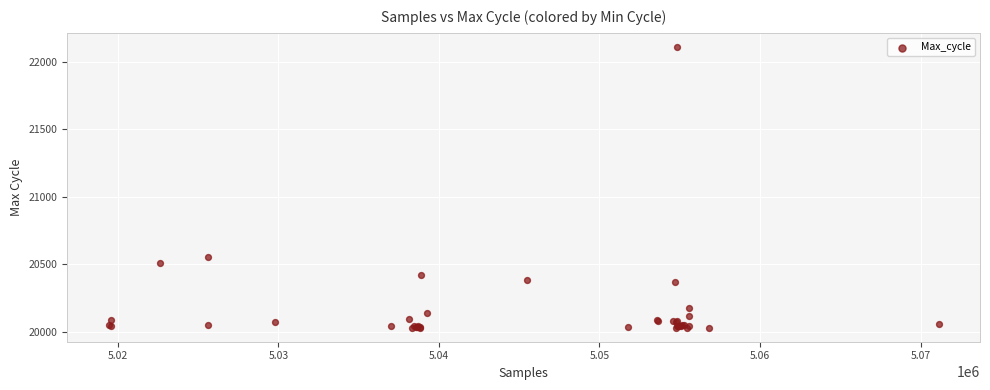

What Y value in the scatter plot is closest to 21070?

20553